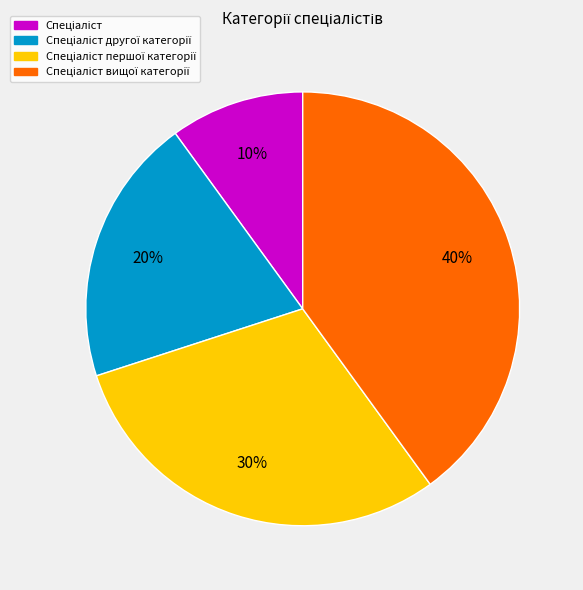

To the nearest percent, what is the difference between the largest and smallest slice percentages?

30%